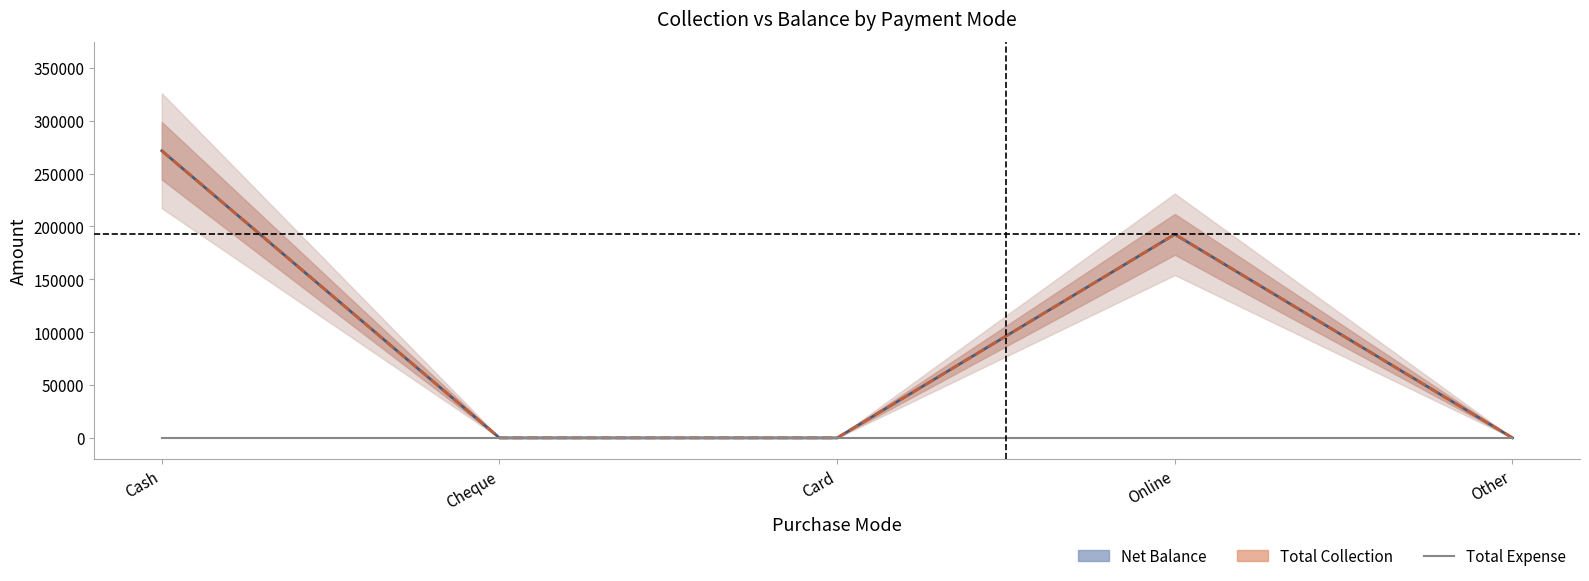

Which series changed the most between Cash and Other?

Net Balance